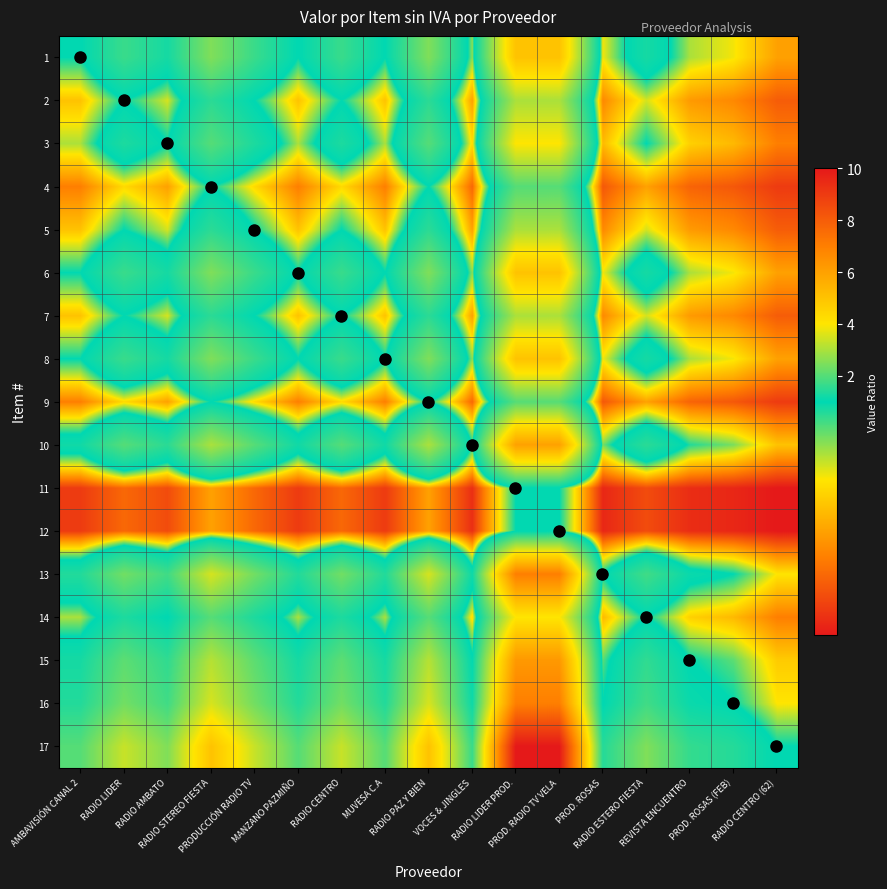

List the series in order of their peak value, lowest first.

11, 12, 4, 9, 2, 5, 7, 3, 14, 1, 6, 8, 10, 15, 13, 16, 17